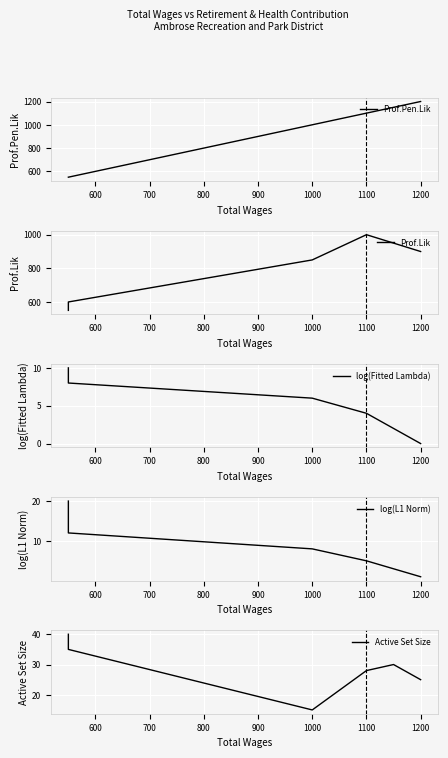

What is the lowest value of the log(L1 Norm) series?

1